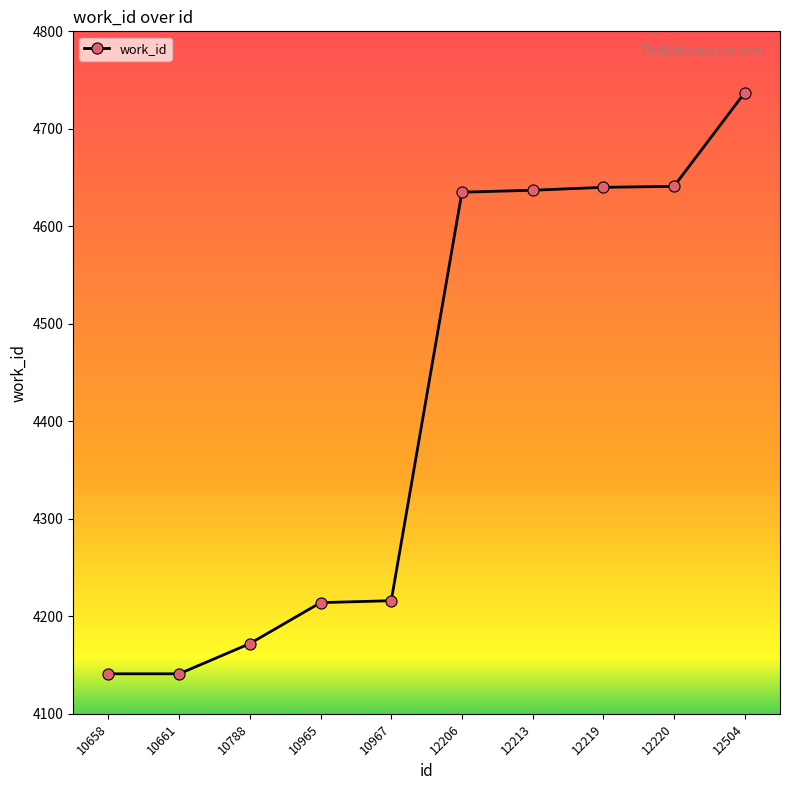

What is the sum of the values at 10661 and 10967?

8357